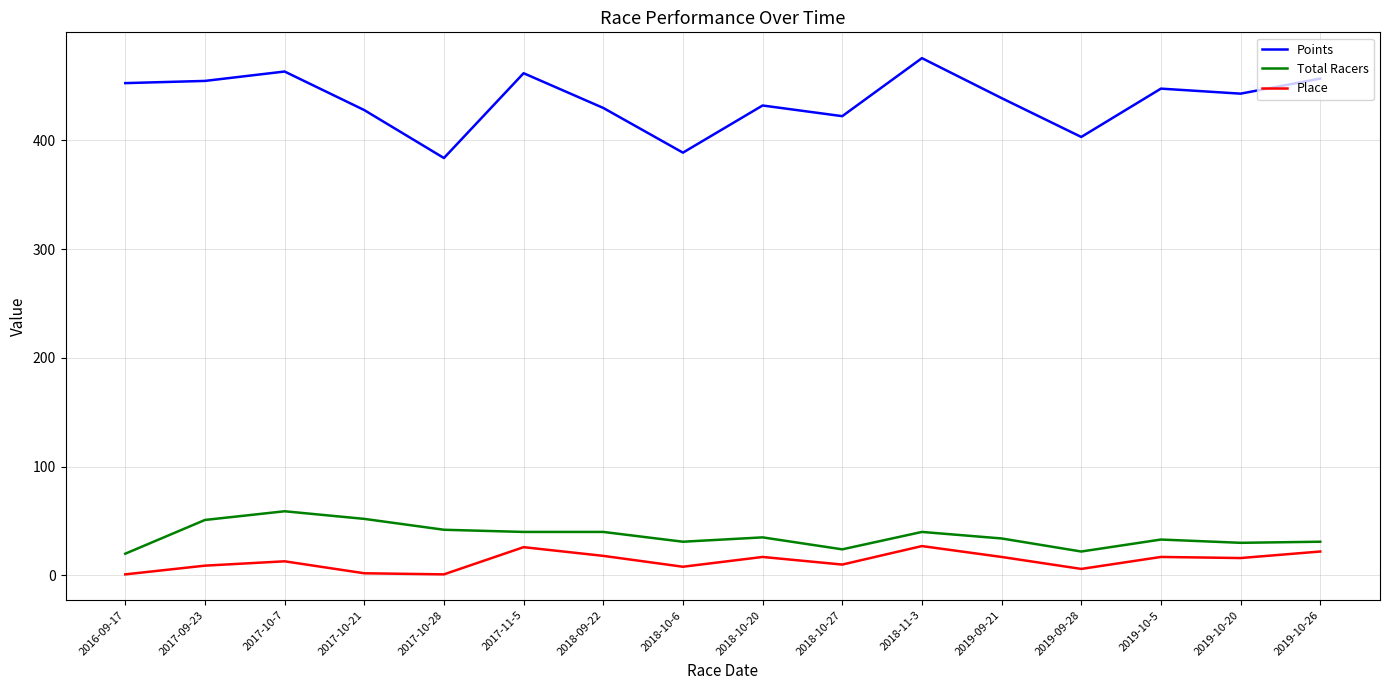

What is the spread (max minus min) of values at 2017-11-5?

435.7